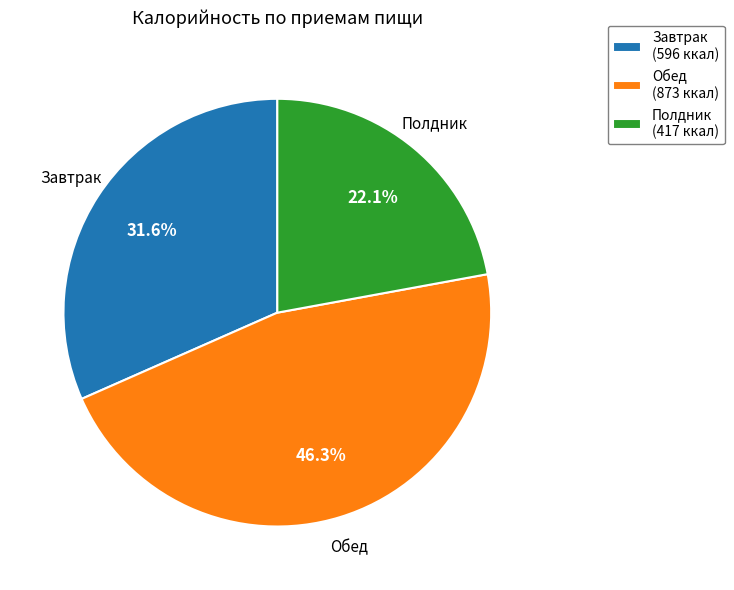

How many slices are in this pie chart?

3